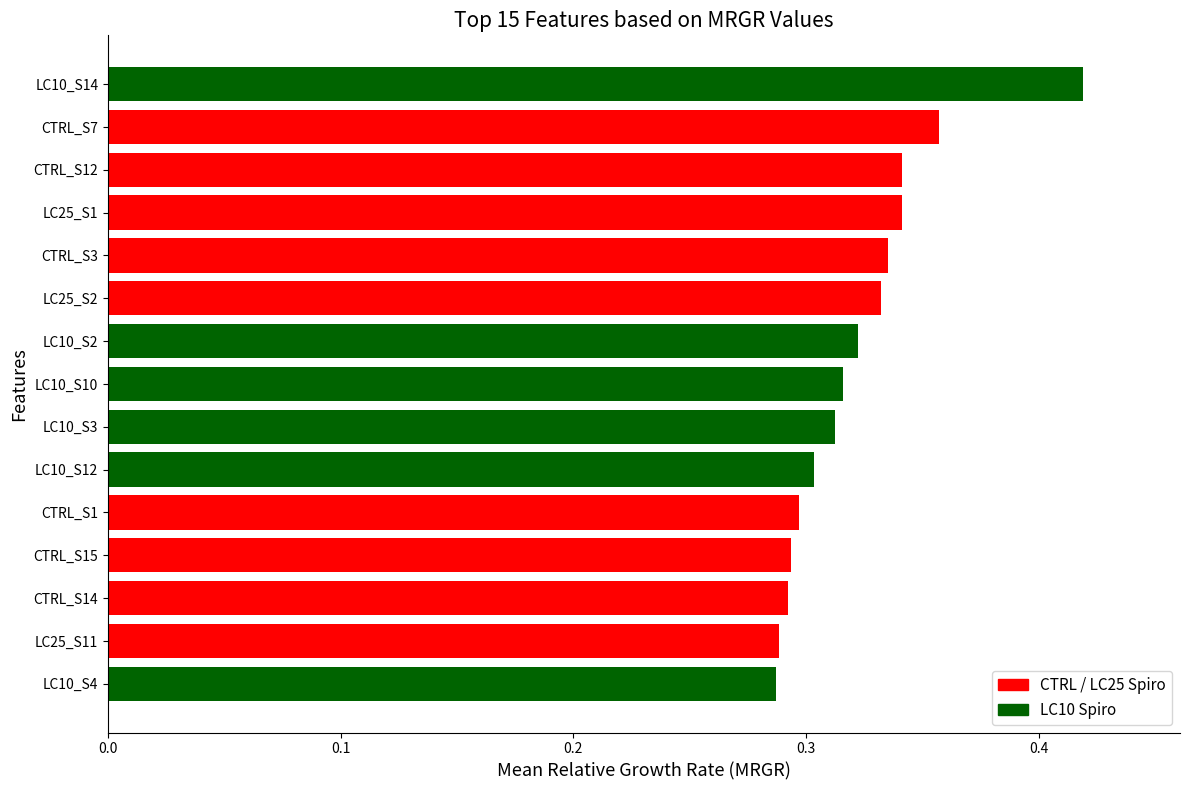

Count the values in the range 0 to 1.

15